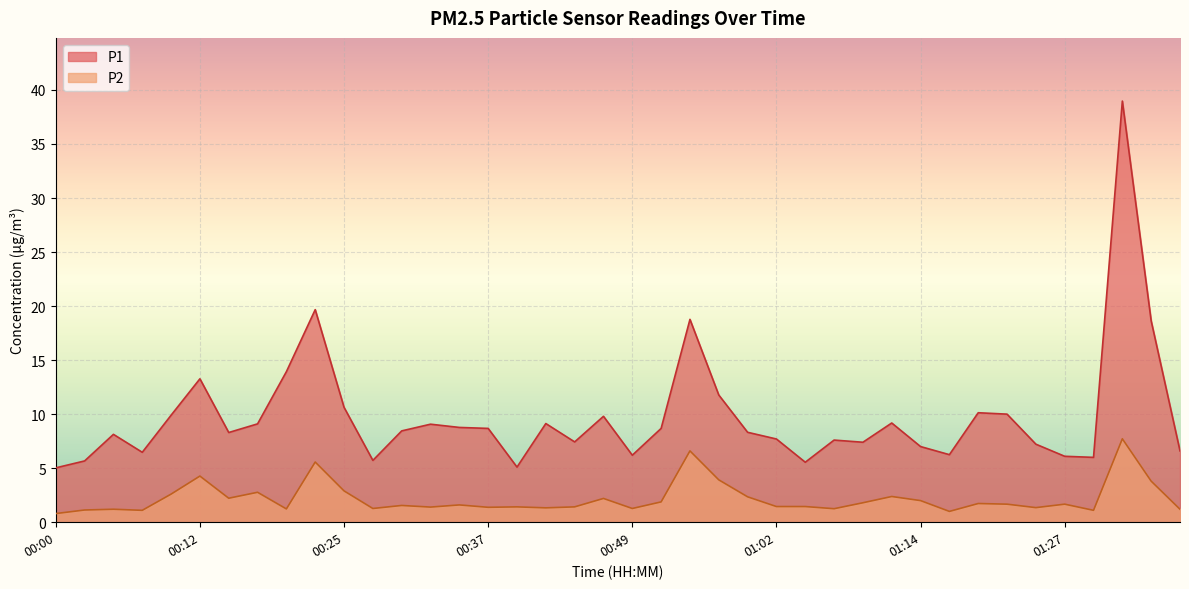

Reading left to right, extract all data points from this chart.

P1: 5.0	5.7	8.1	6.5	9.9	13.3	8.3	9.1	13.9	19.7	10.6	5.7	8.4	9.1	8.8	8.7	5.1	9.1	7.4	9.8	6.2	8.7	18.8	11.8	8.3	7.7	5.5	7.6	7.4	9.2	7.0	6.2	10.1	10.0	7.2	6.1	6.0	39.0	18.6	6.6
P2: 0.8	1.1	1.2	1.1	2.6	4.3	2.2	2.8	1.2	5.6	2.9	1.3	1.6	1.4	1.6	1.4	1.4	1.3	1.4	2.2	1.3	1.9	6.6	3.9	2.4	1.4	1.4	1.2	1.8	2.4	2.0	1.0	1.7	1.7	1.4	1.7	1.1	7.7	3.8	1.2